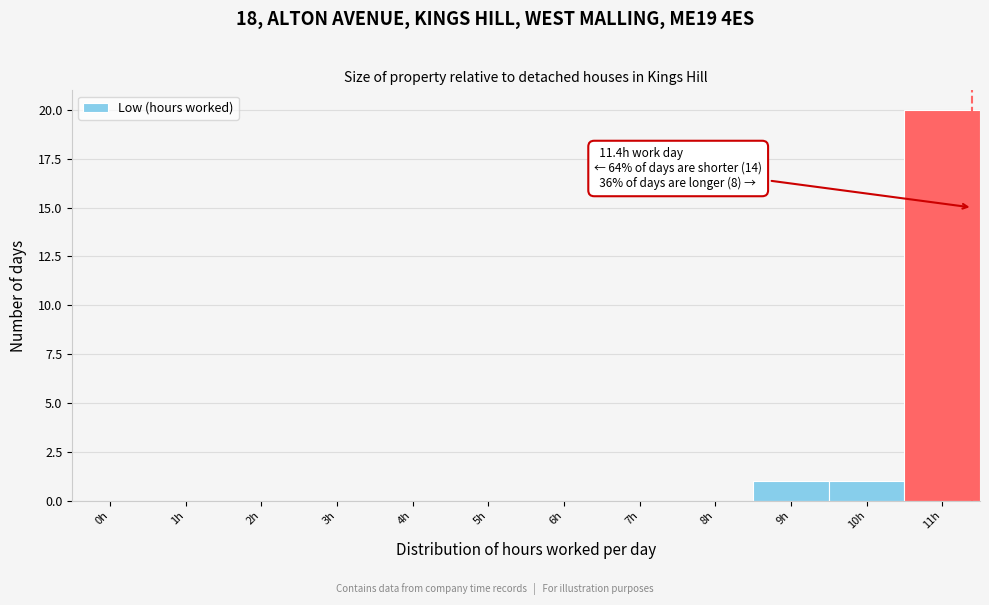

Reading right to left, transcribe all the data shown in this chart.

11h=20	10h=1	9h=1	8h=0	7h=0	6h=0	5h=0	4h=0	3h=0	2h=0	1h=0	0h=0